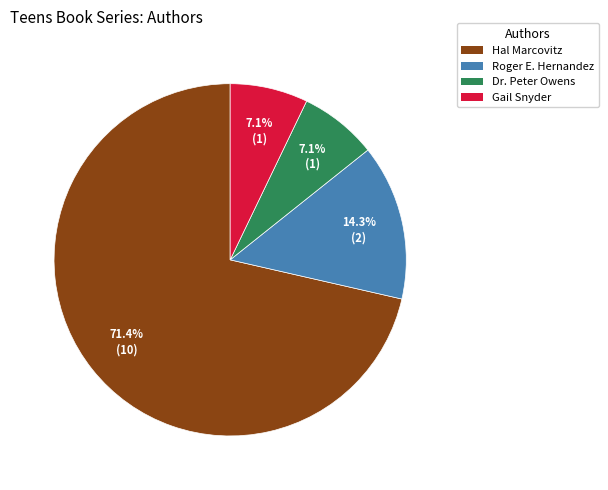

How many segments does this pie chart have?

4